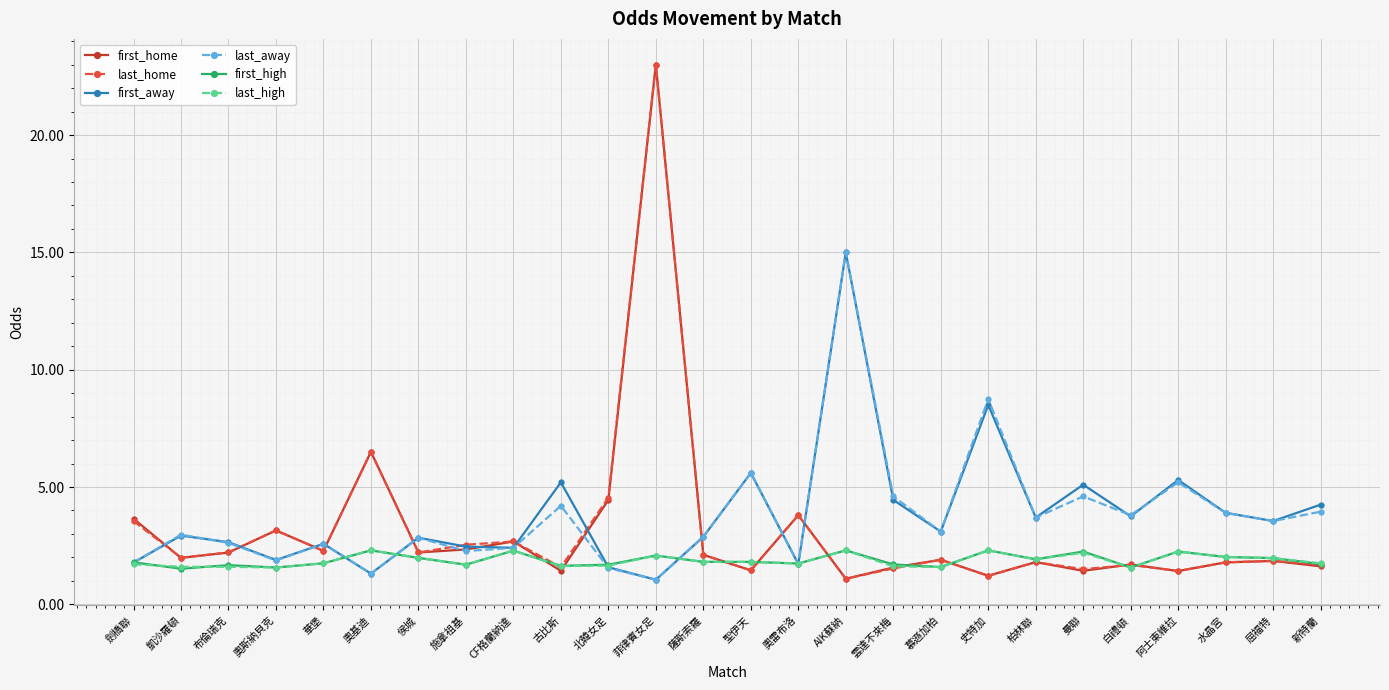

Between which two adjacent categories do last_home and first_away first intersect?

劍橋聯 and 凱沙羅頓